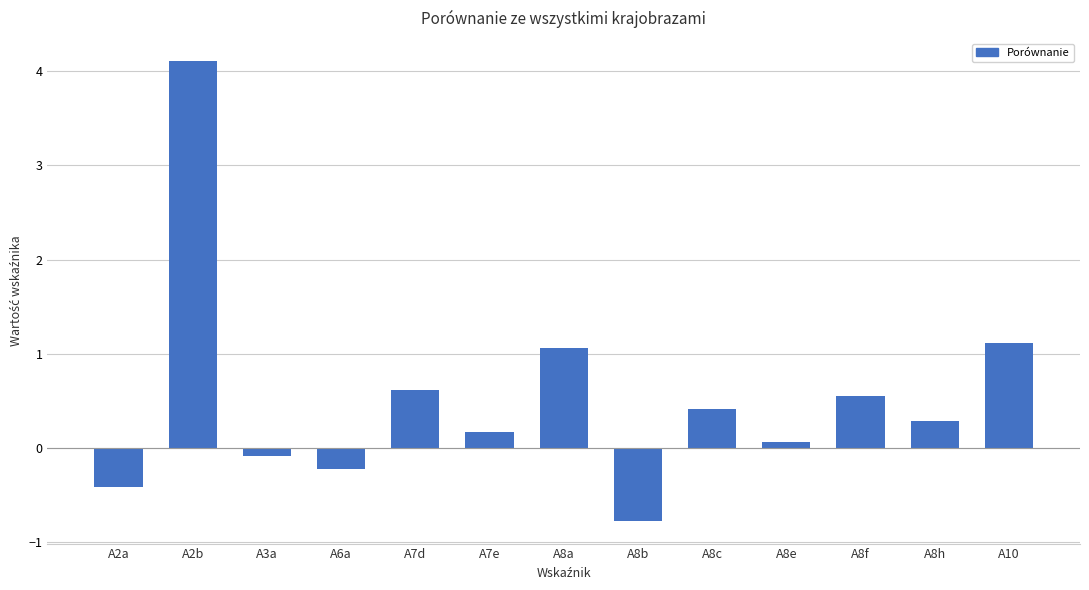

Are the bars grouped side by side (vs. stacked)?

No